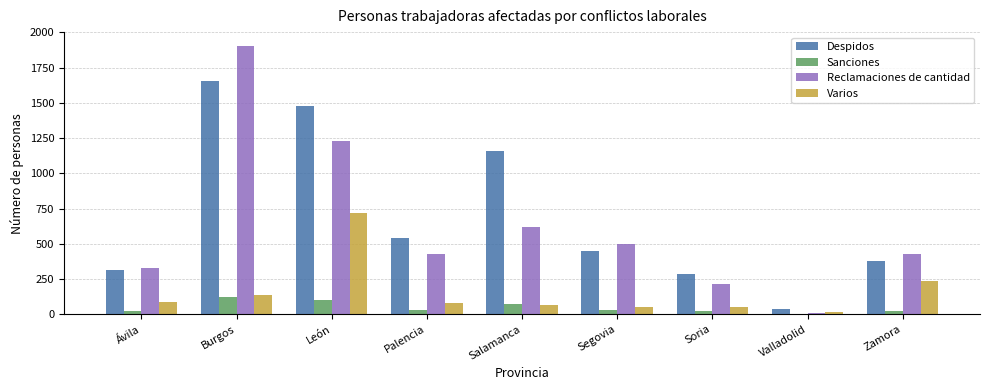

True or false: Varios has a value of 83 at Palencia.

True